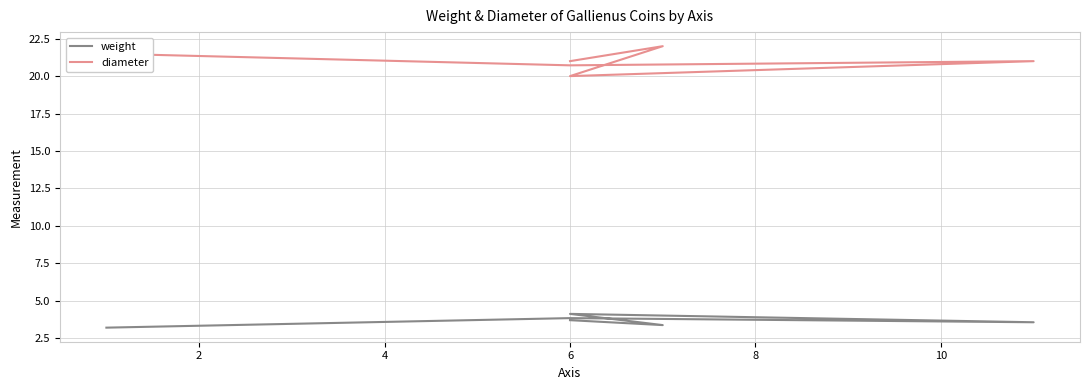

True or false: diameter and weight intersect in this chart.

False